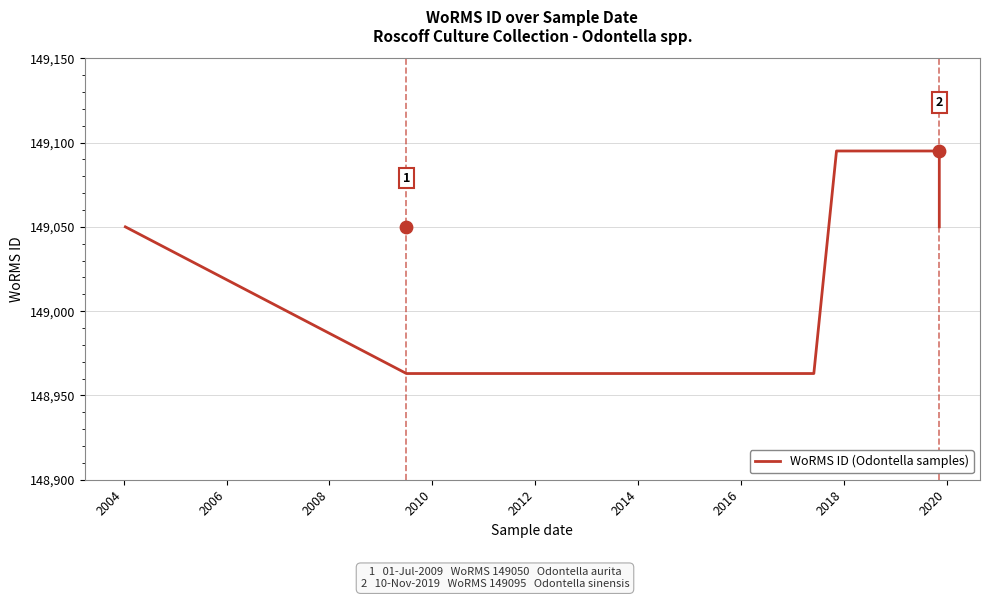

Which has a higher value, 2014 or 2012?

2012